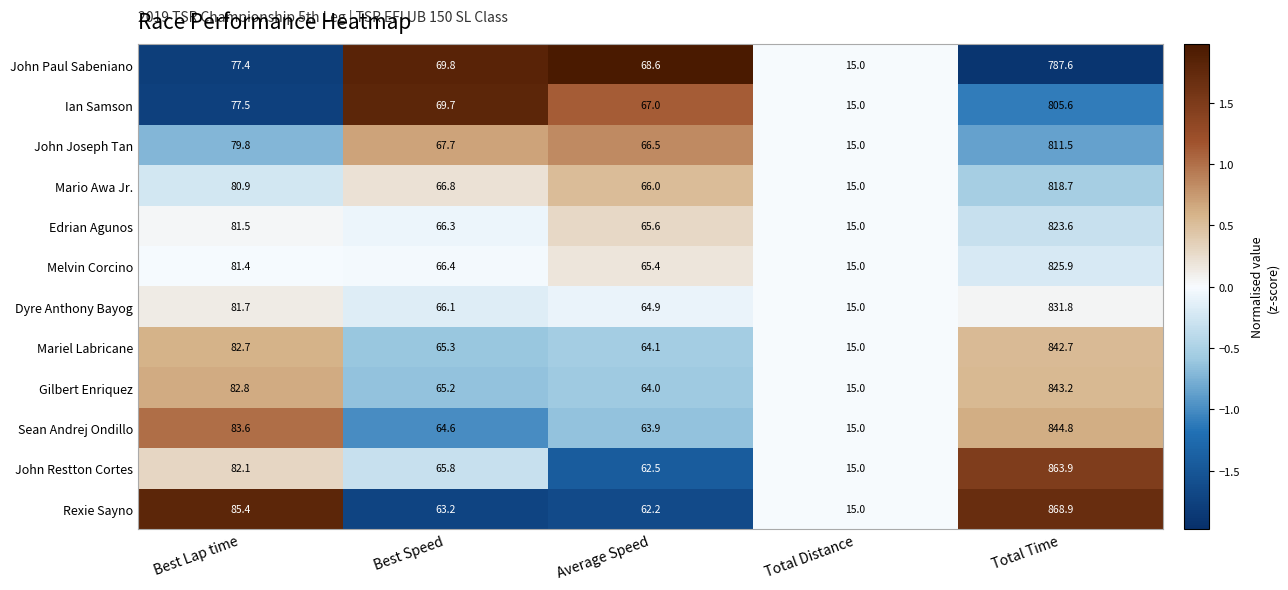

What is the lowest value of the Mario Awa Jr. series?

15.0